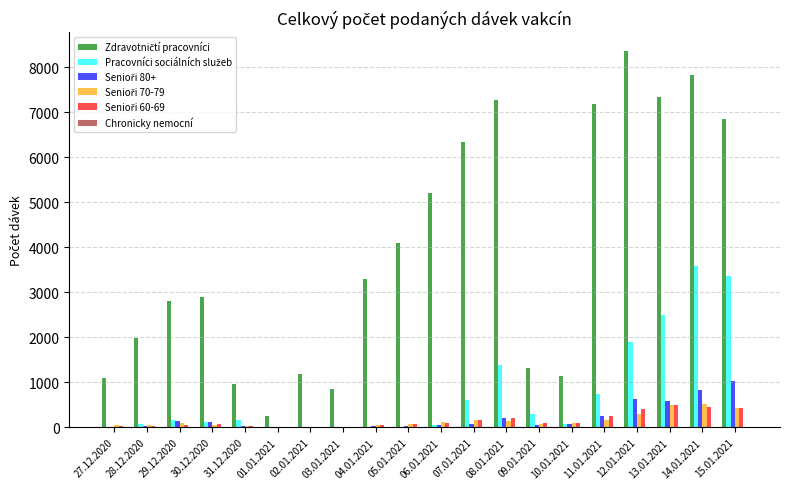

At which category is the sum across all series the highest?

14.01.2021